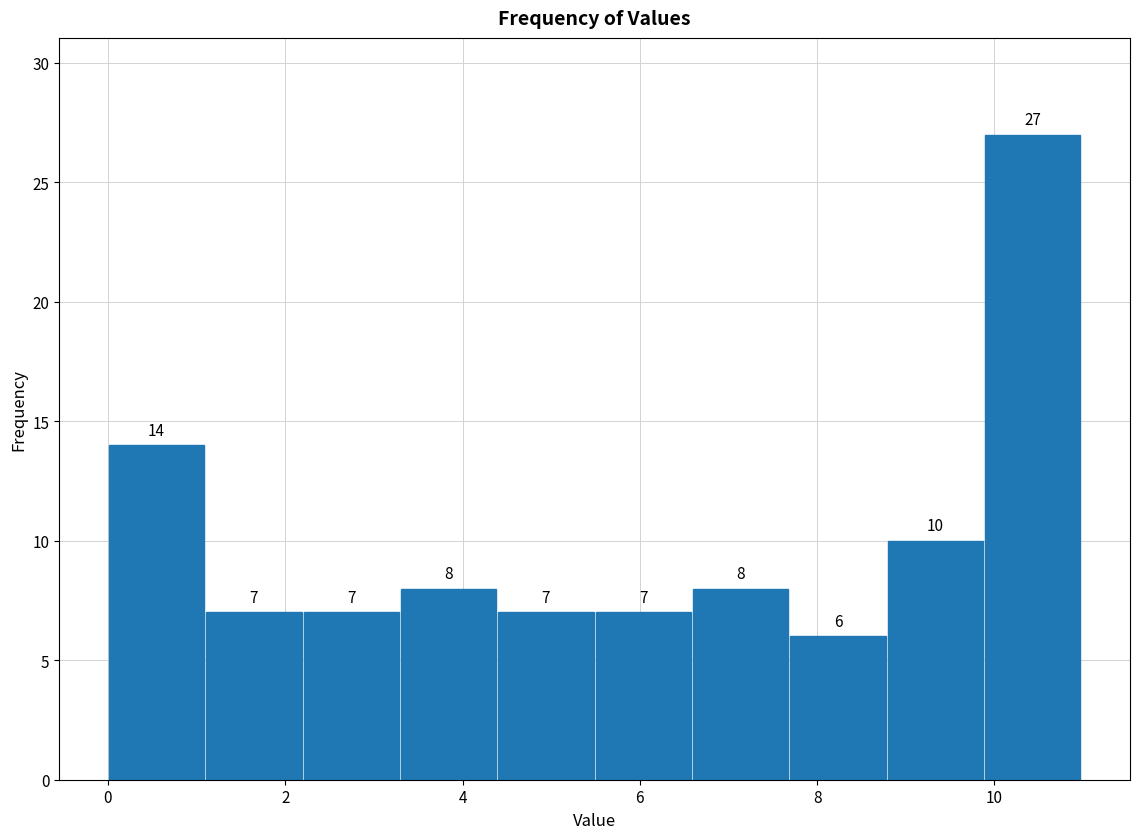

Over which range of the x-axis is the bar tallest?

9.8 to 11.0